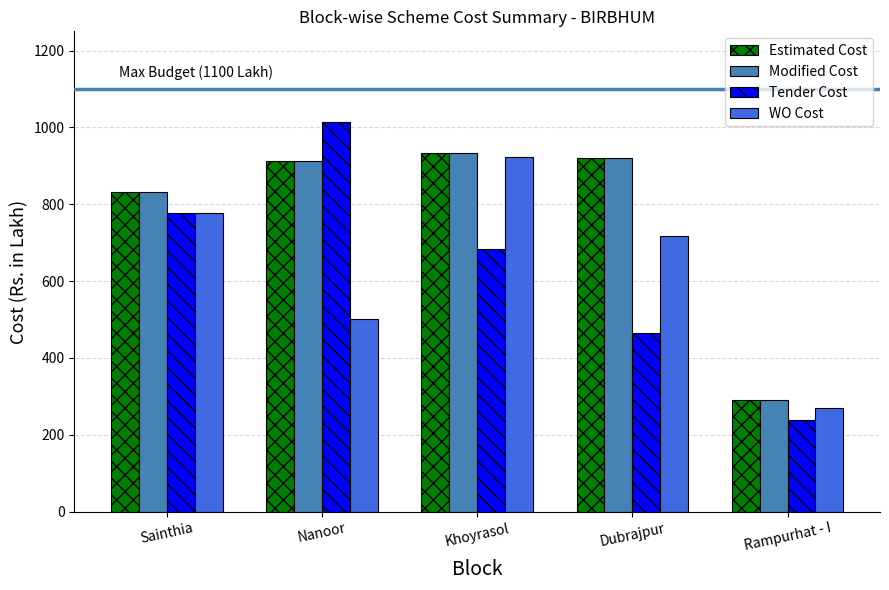

Reading right to left, extract all data points from this chart.

Estimated Cost: 289.6	921.4	934.1	911.9	831.2
Modified Cost: 289.6	921.4	934.1	911.9	831.2
Tender Cost: 238.2	465.7	683.5	1014.3	777.2
WO Cost: 270.5	716.1	922.9	502.0	777.2